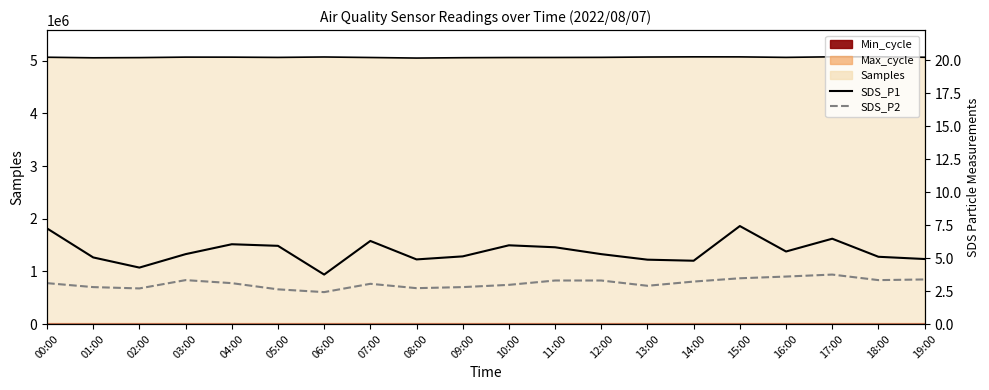

True or false: SDS_P2 has a value of 3.3 at 11:00.

True